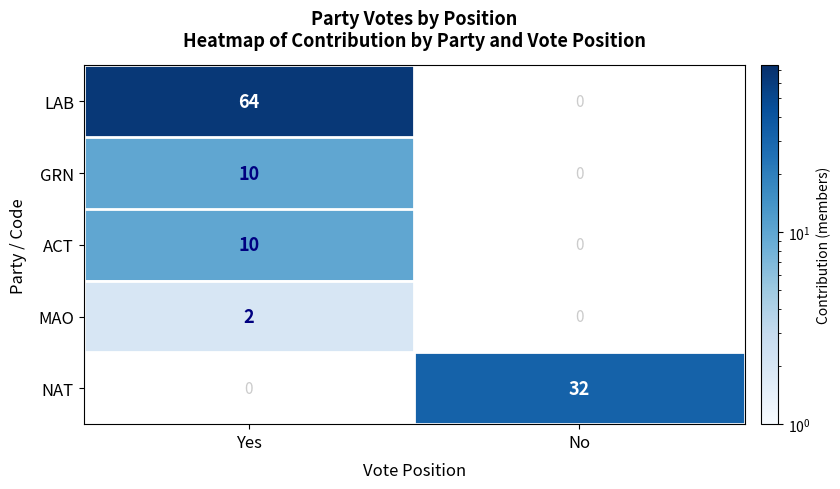

Is it true that ACT equals 17 at Yes?

False